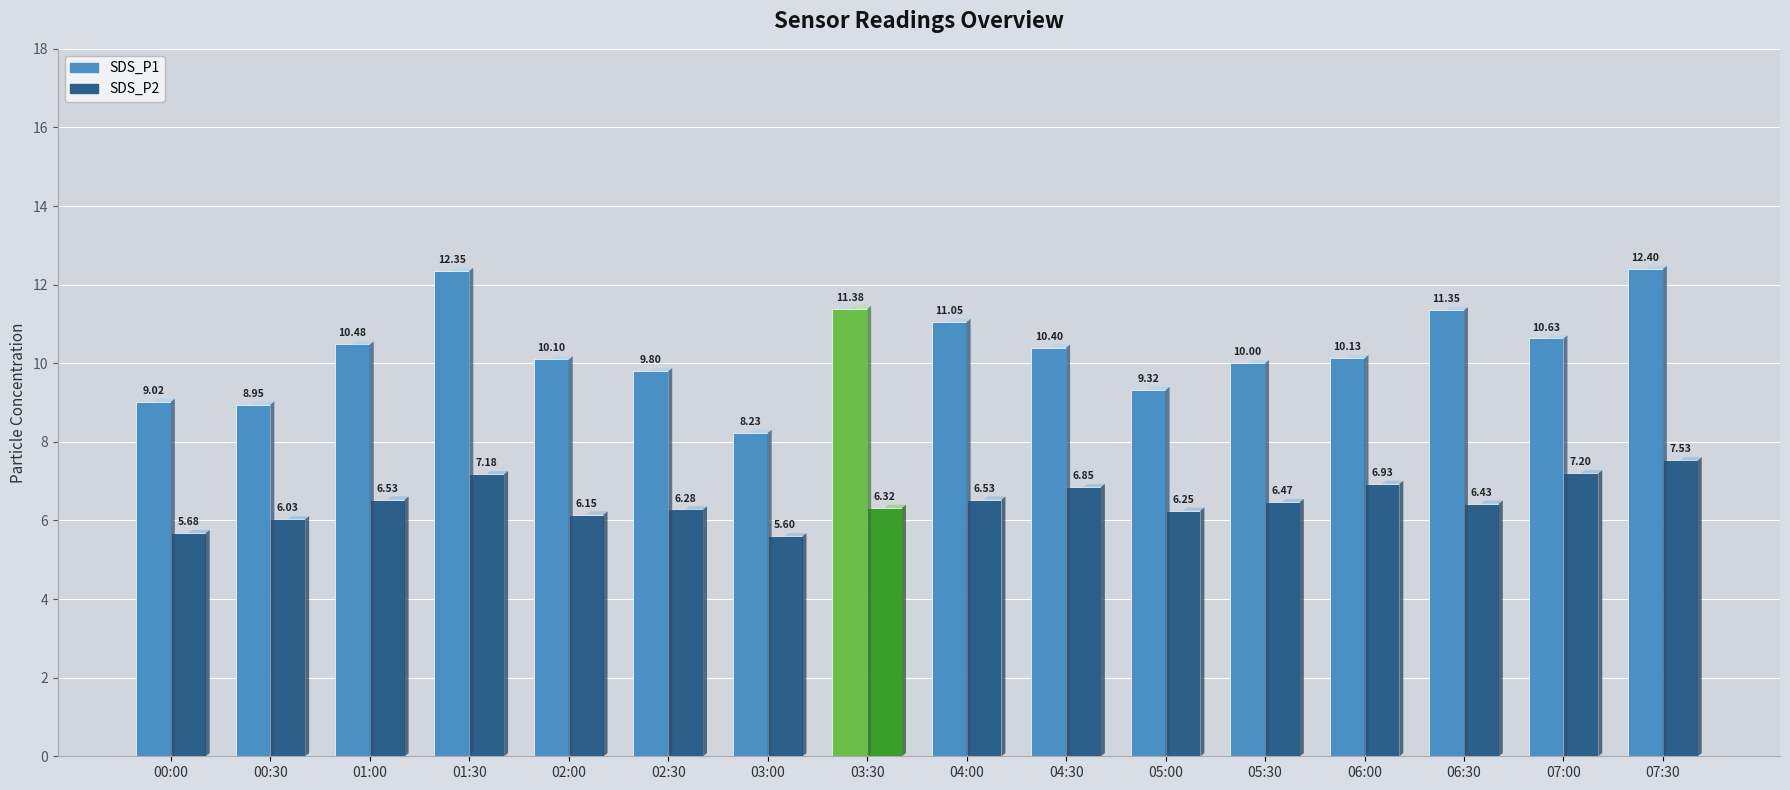

Where does the SDS_P1 series first go above 10?

01:00